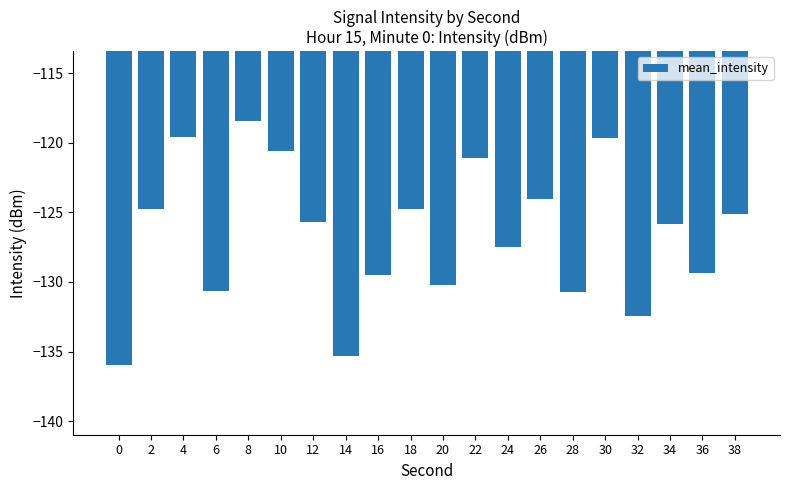

What is the difference between the maximum and second lowest values?

16.8